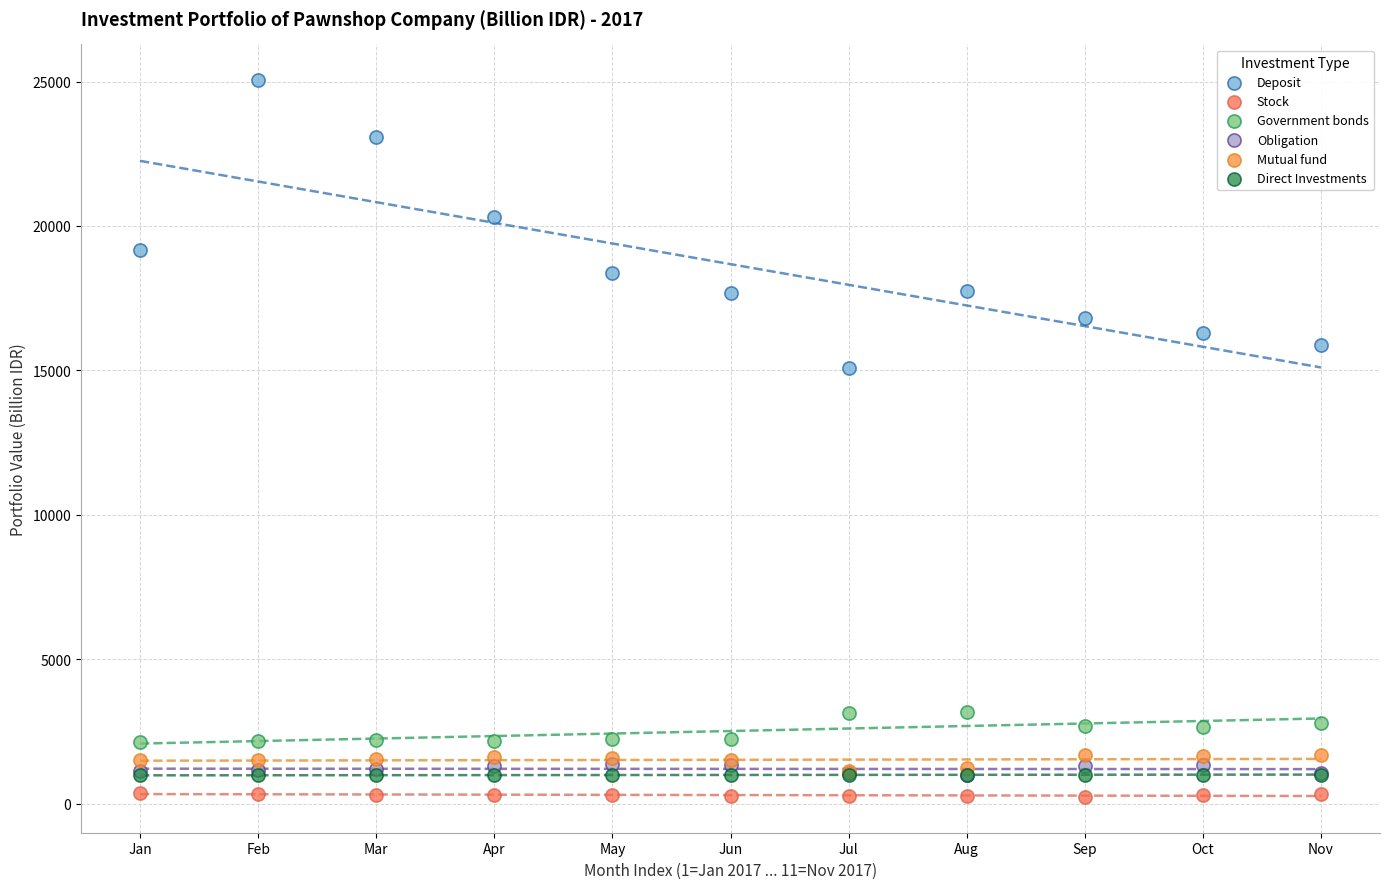

Across all series, what Y value is closest to 12638?

15074.6